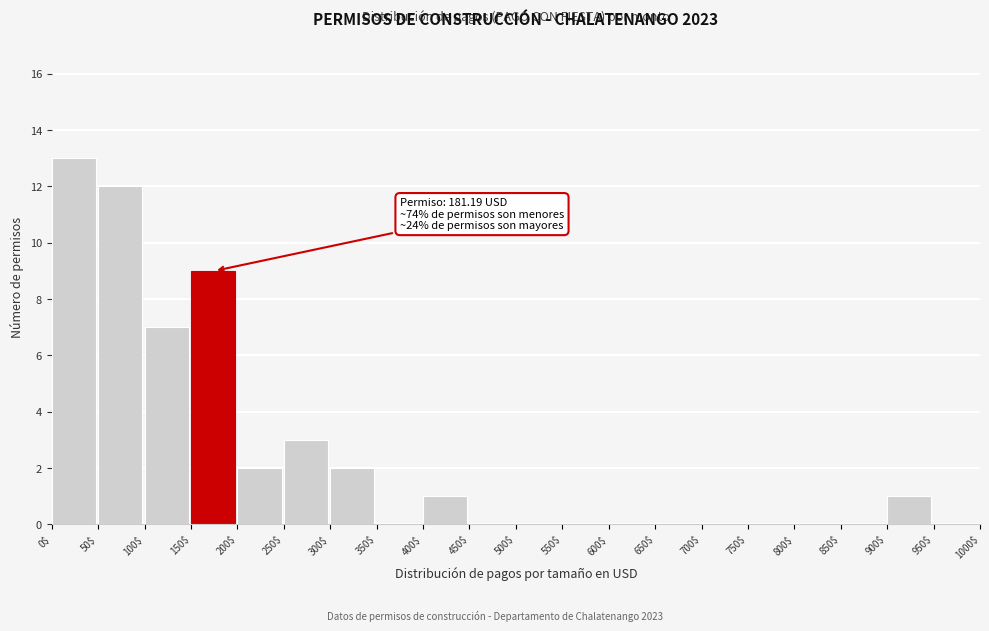

Which range on the x-axis has the tallest bar?

0$ to 50$